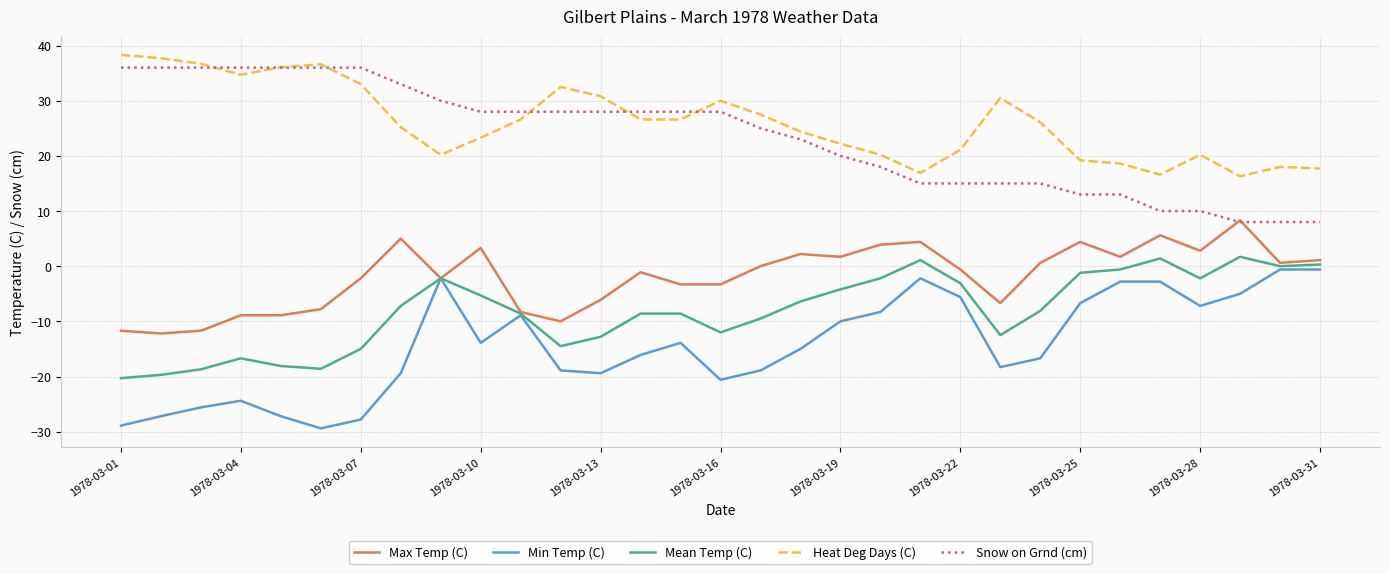

True or false: Max Temp (C) and Heat Deg Days (C) intersect in this chart.

False